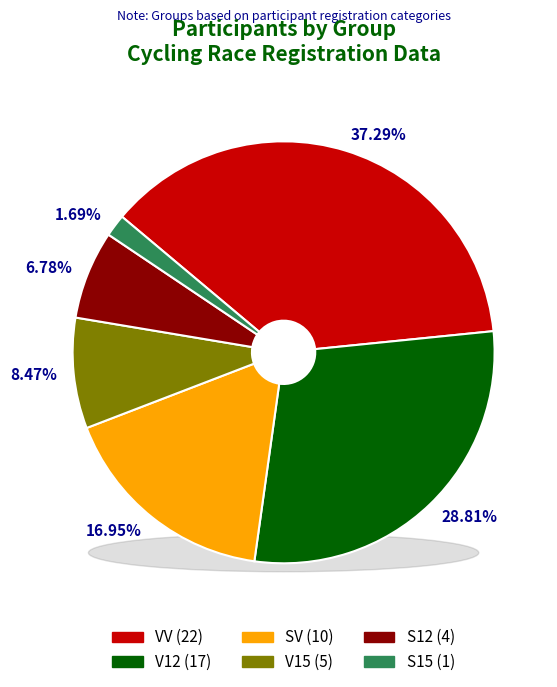

Is it true that V15 is 8% of the pie?

True